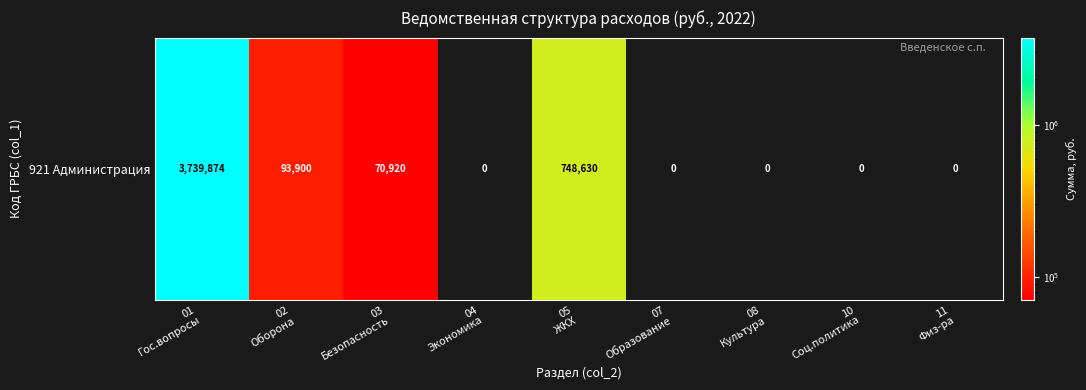

Read the value at 03
Безопасность.

70920.0